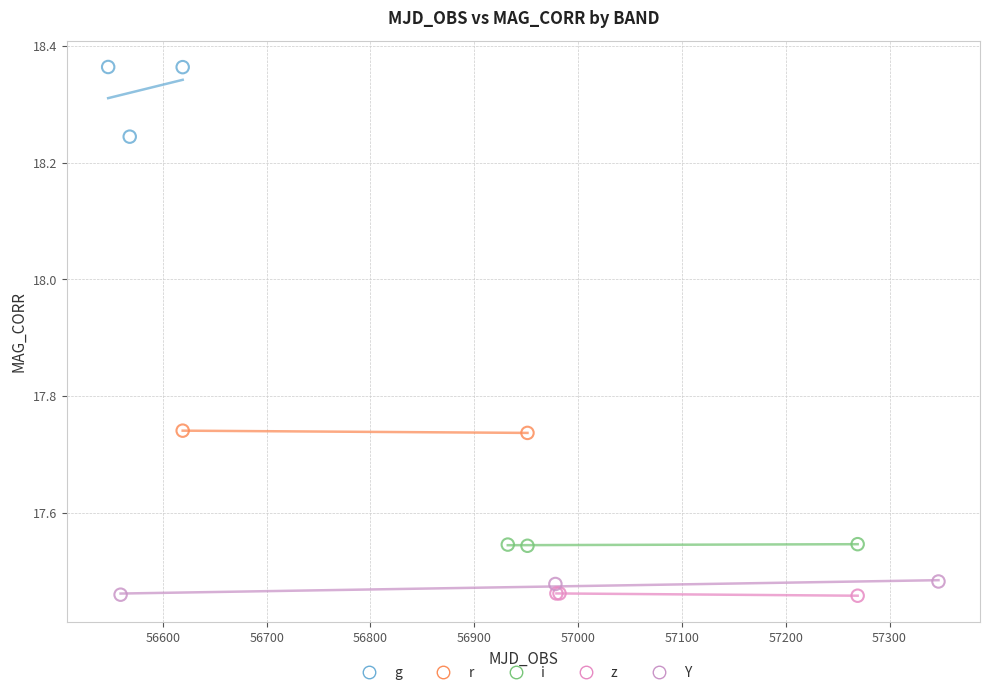

What are all the series names shown in the legend?

g, r, i, z, Y